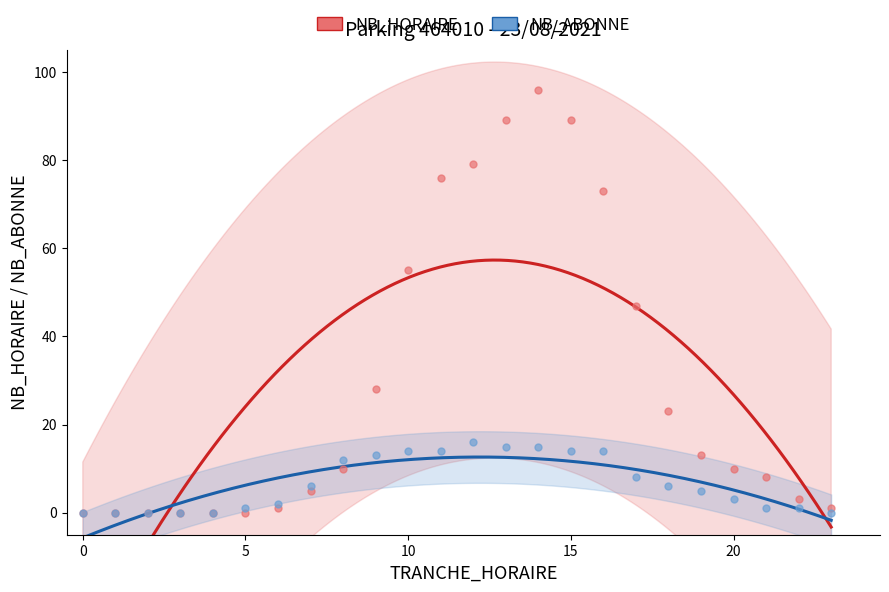

What are all the series names shown in the legend?

NB_HORAIRE, NB_ABONNE